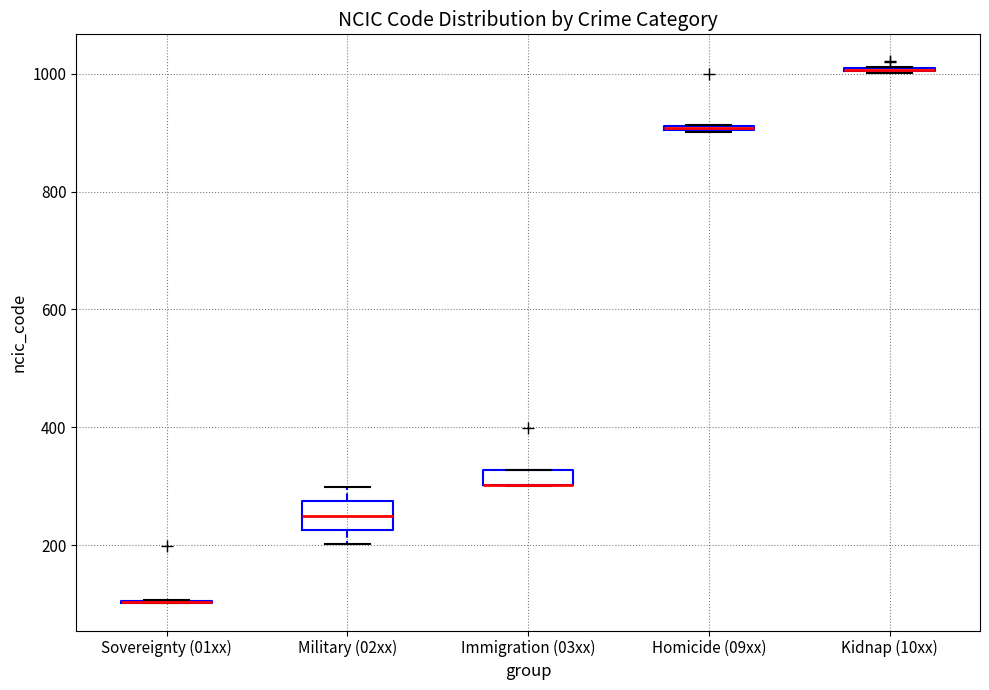

Where is the lower edge of the box for Homicide (09xx) on the y-axis? The values are not printed on the chart, so give them approximately, as read against the axis.

900